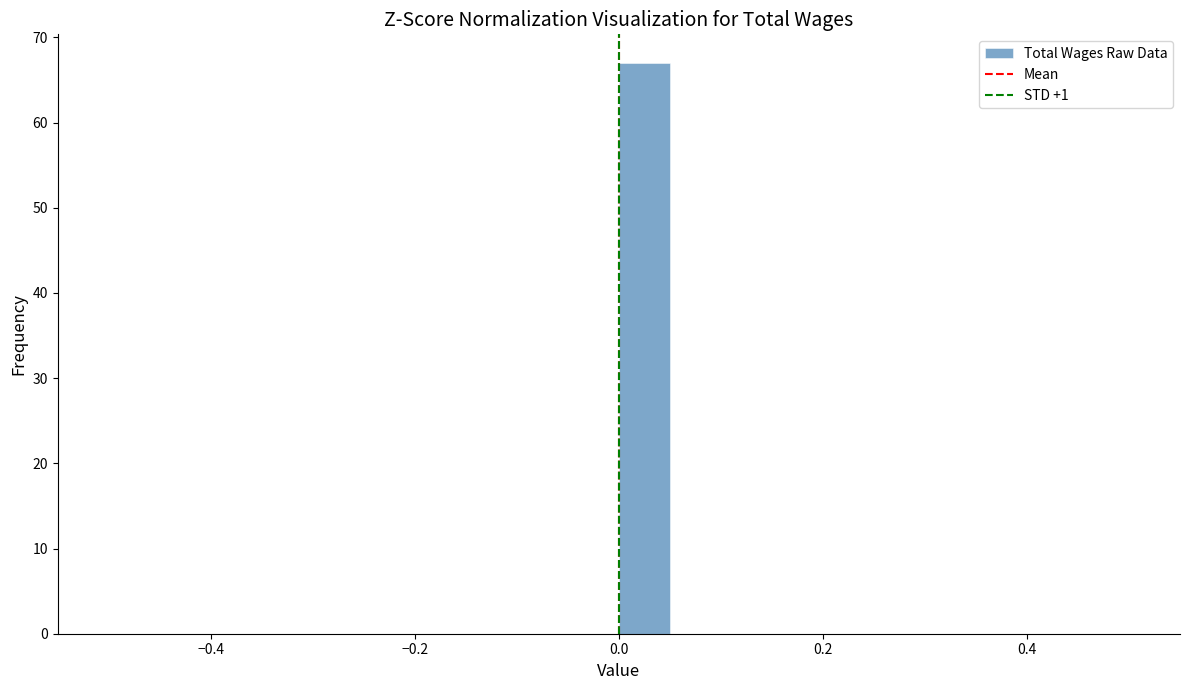

Around what value on the x-axis is the tallest bar? Give the approximate position of its centre, as read against the axis.

0.02